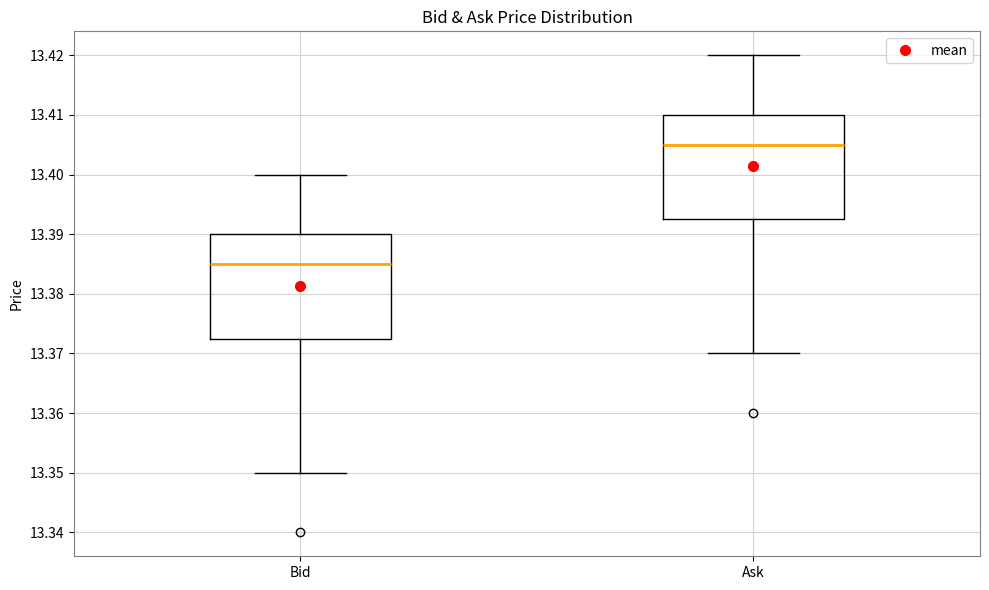

Where does the median line of the box for Bid sit on the y-axis? The values are not printed on the chart, so give them approximately, as read against the axis.

13.385